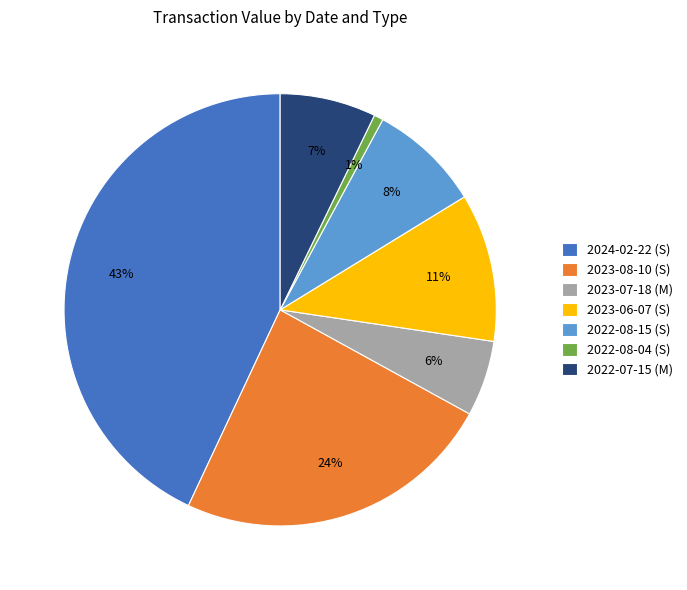

True or false: 2024-02-22 (S) accounts for 38% of the total.

False